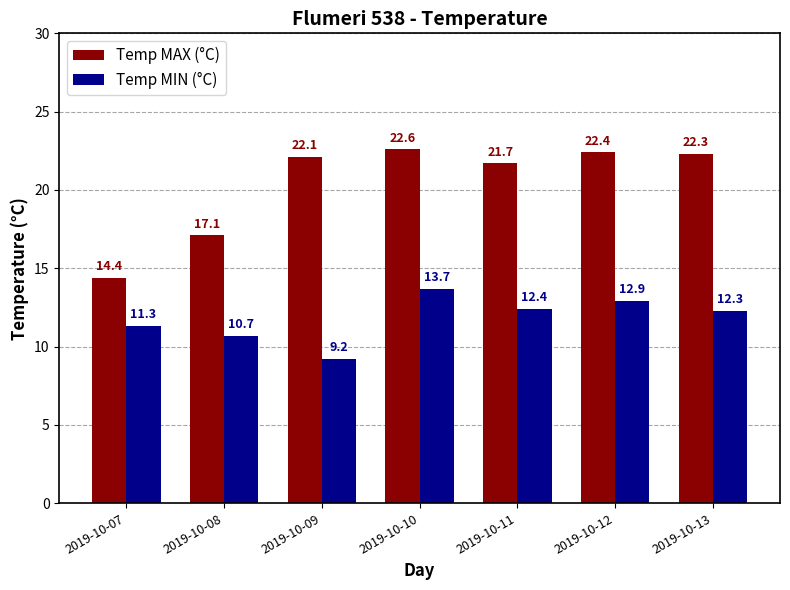

Reading left to right, transcribe all the data shown in this chart.

Temp MAX (°C): 14.4	17.1	22.1	22.6	21.7	22.4	22.3
Temp MIN (°C): 11.3	10.7	9.2	13.7	12.4	12.9	12.3